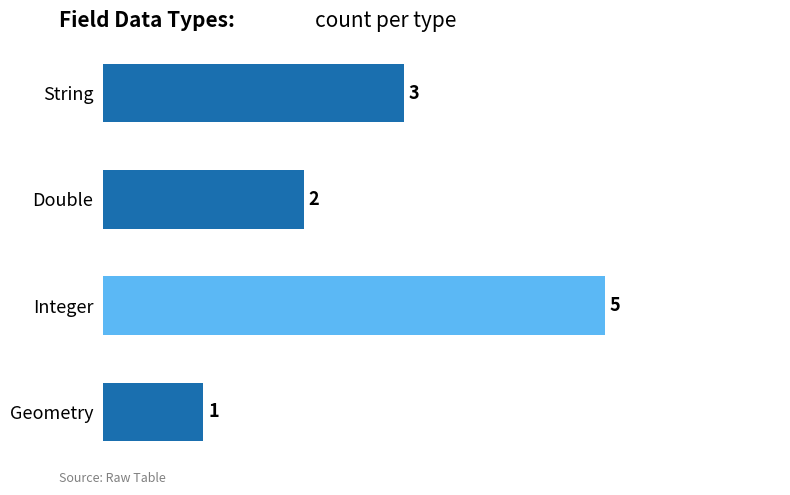

How many values are between 2 and 5?

3